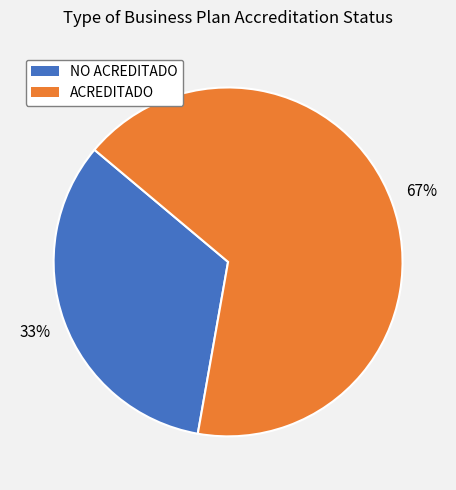

What is the ratio of the value at ACREDITADO to the value at NO ACREDITADO?

2.0